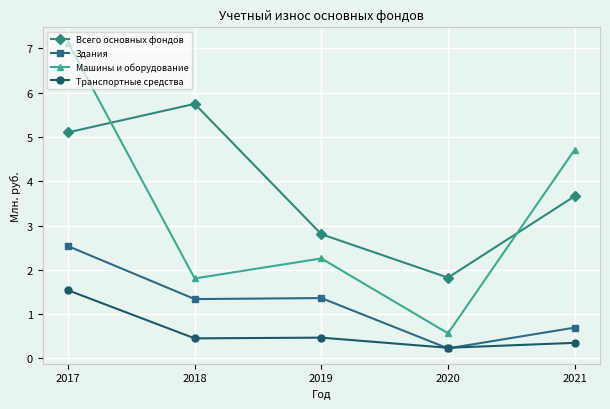

At how many categories does at least one series exceed 2?

4